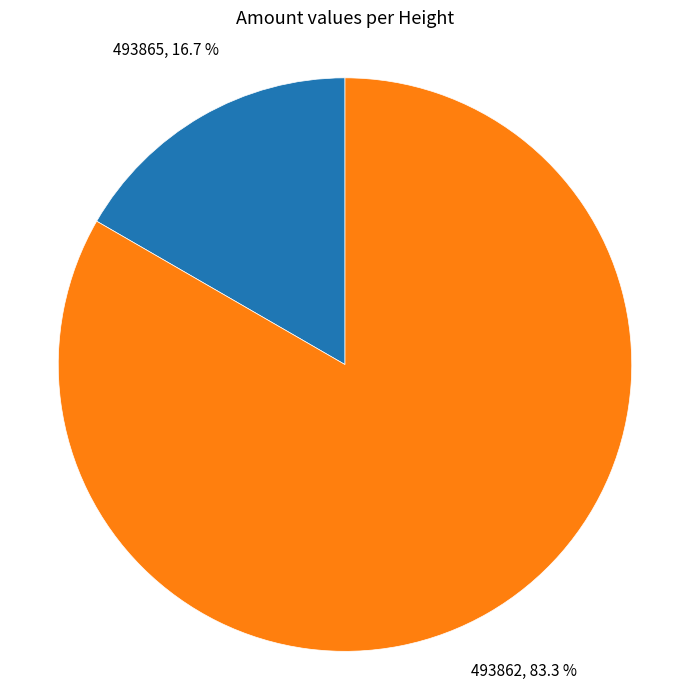

Is it true that 493865 is 31% of the pie?

False